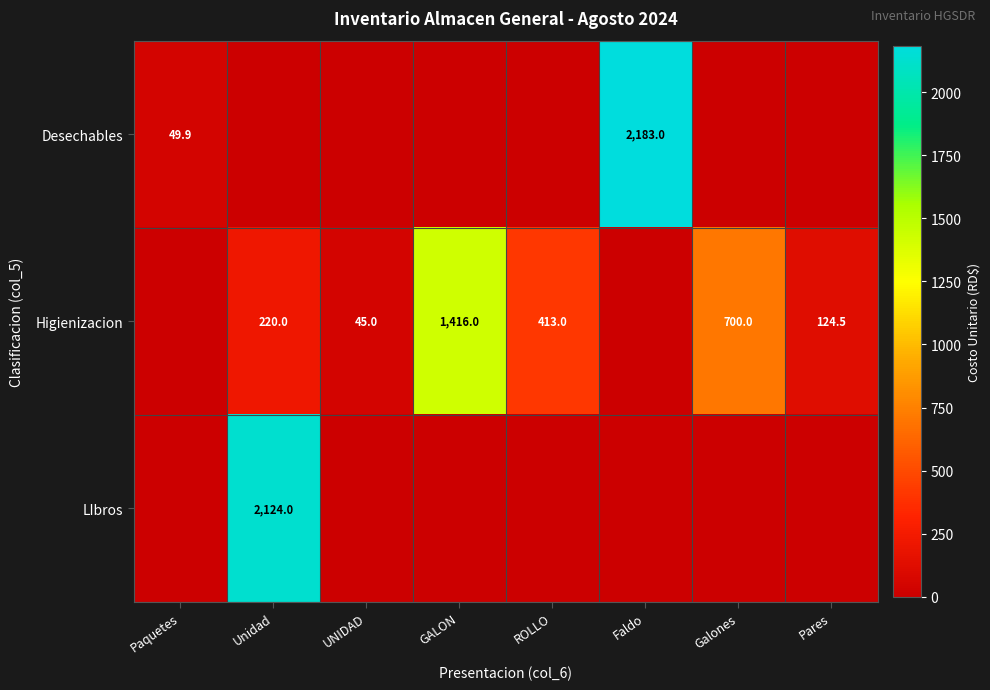

The value of Higienizacion at UNIDAD is 73.0. True or false?

False